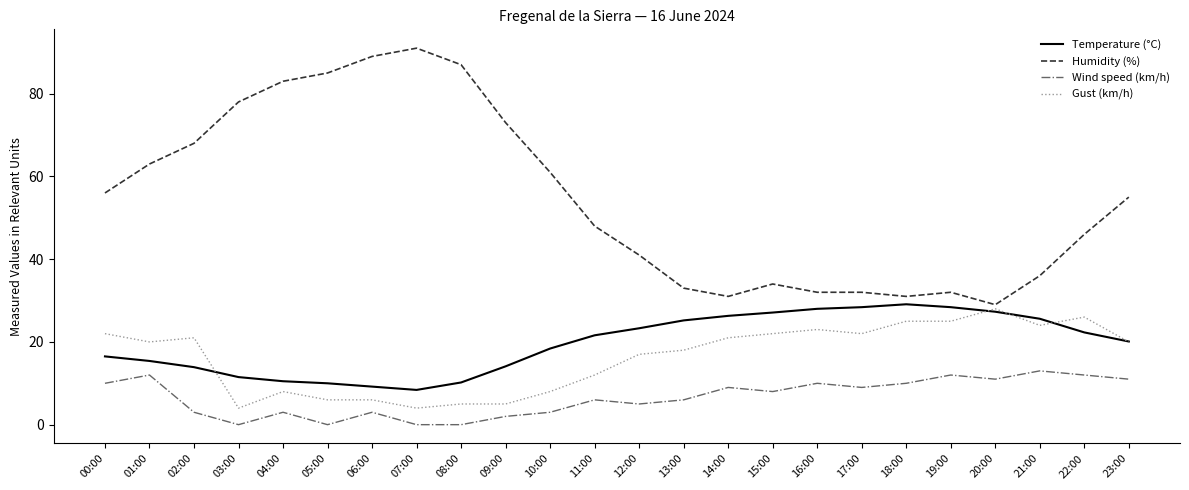

True or false: Gust (km/h) and Wind speed (km/h) cross at least once.

False